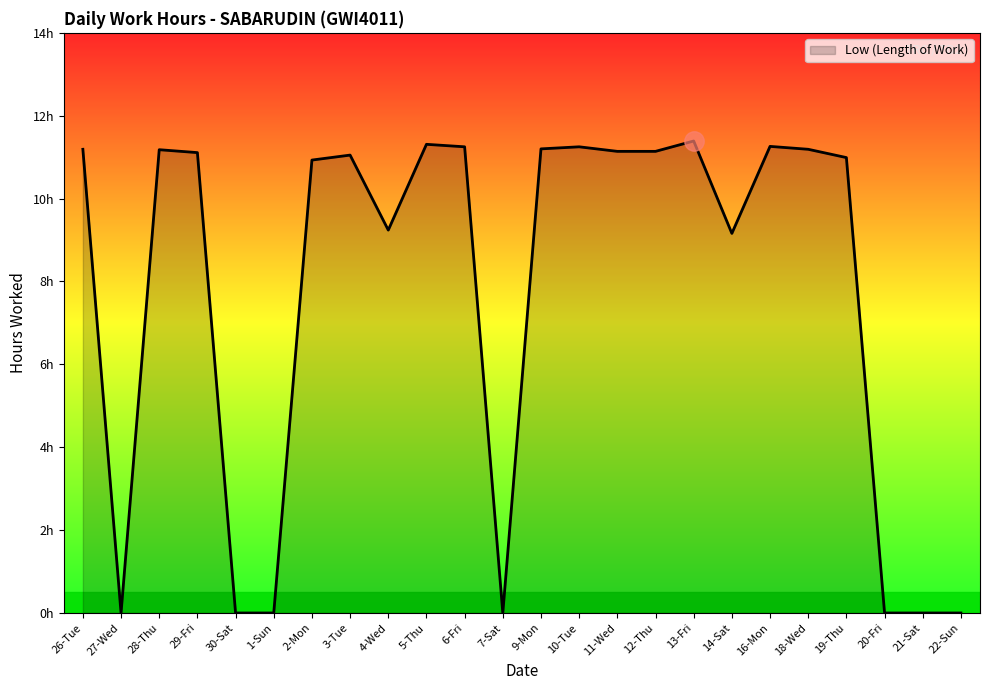

Where is the first local maximum?

28-Thu